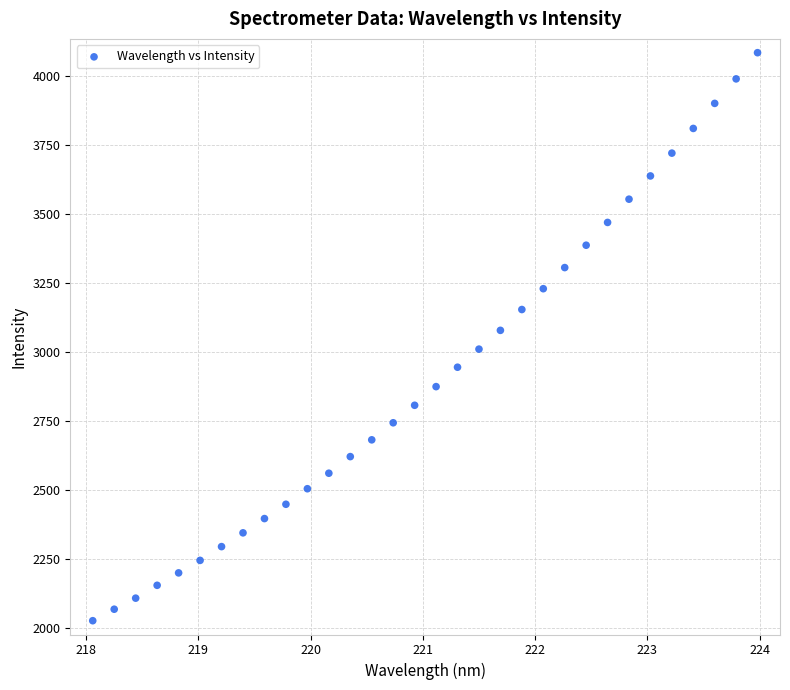

What is the range of X values (max minus min)?

5.9